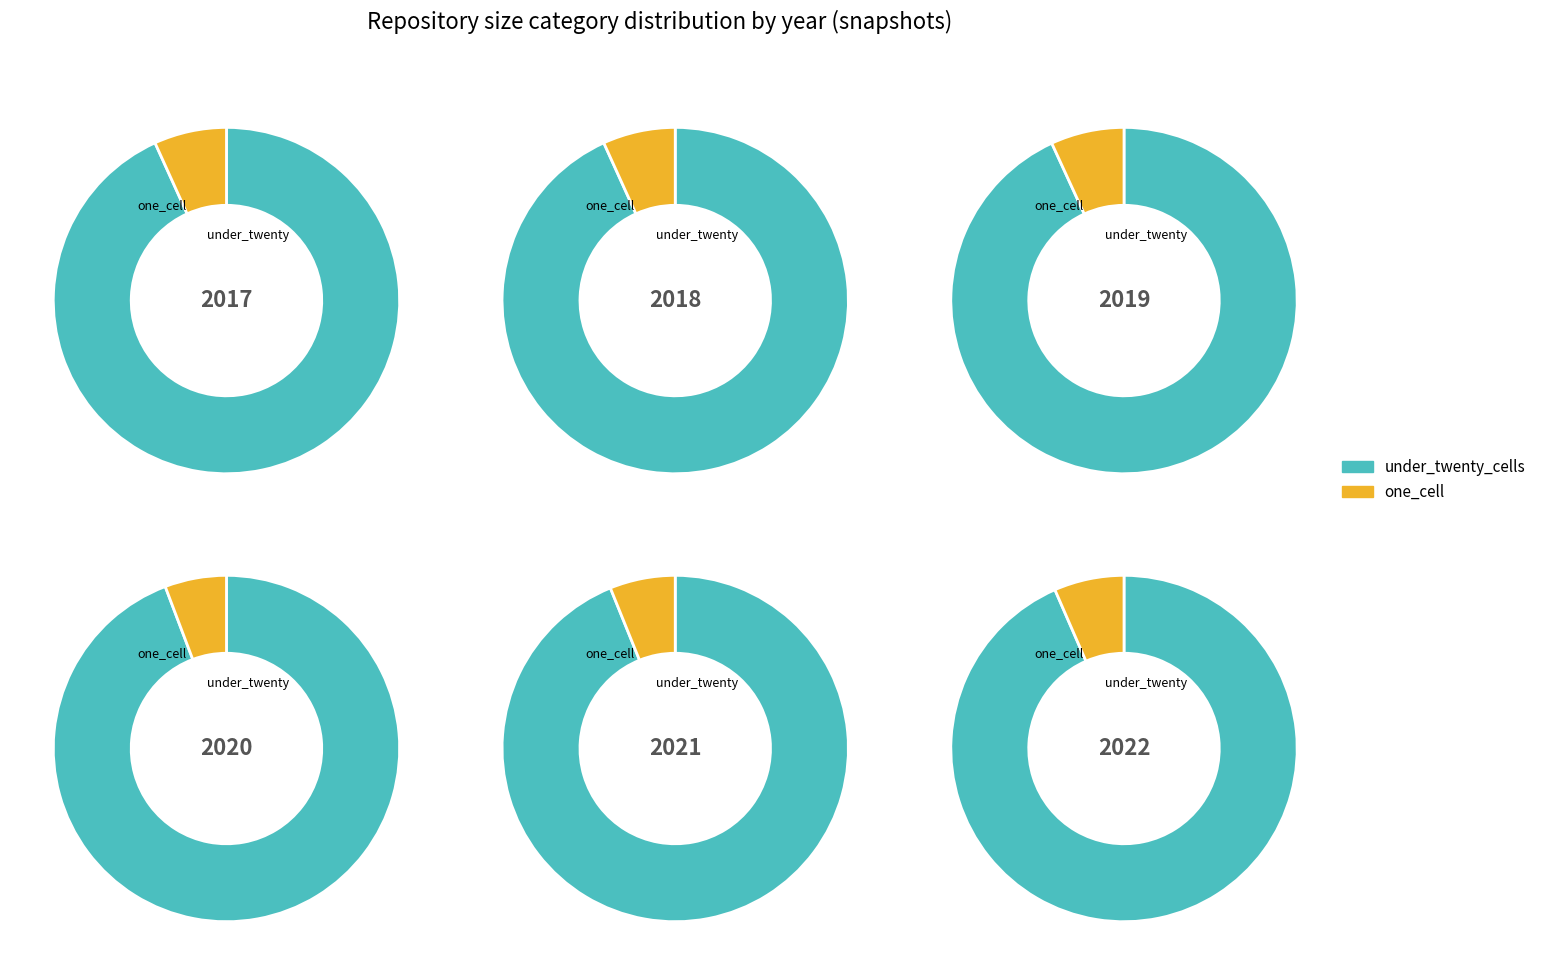

Which series changed the most between 4 and 6?

one_cell